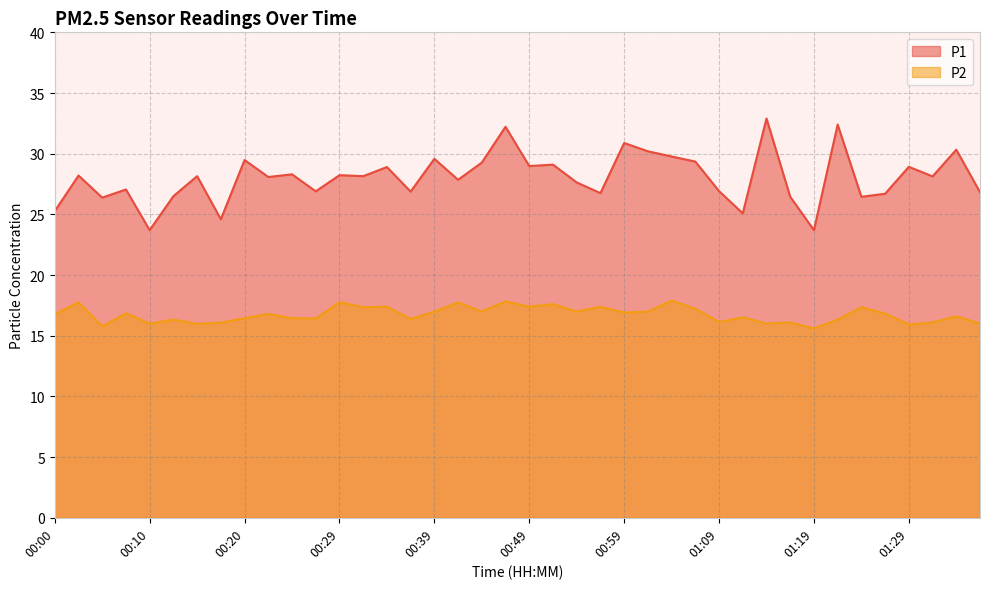

At which category is the sum across all series the highest?

00:47